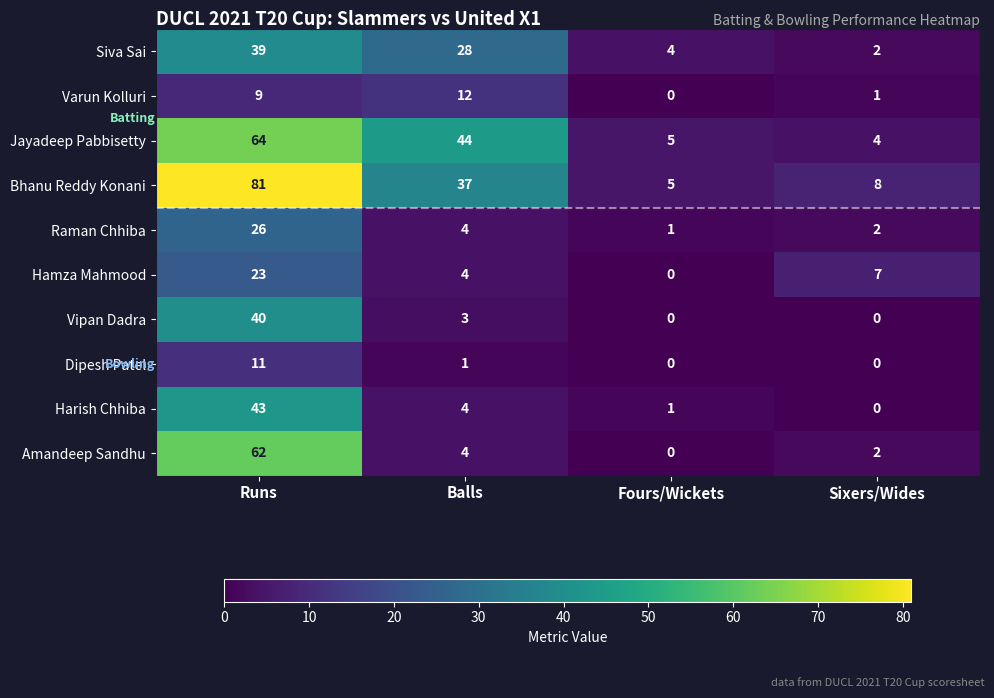

What is the spread (max minus min) of values at Balls?

43